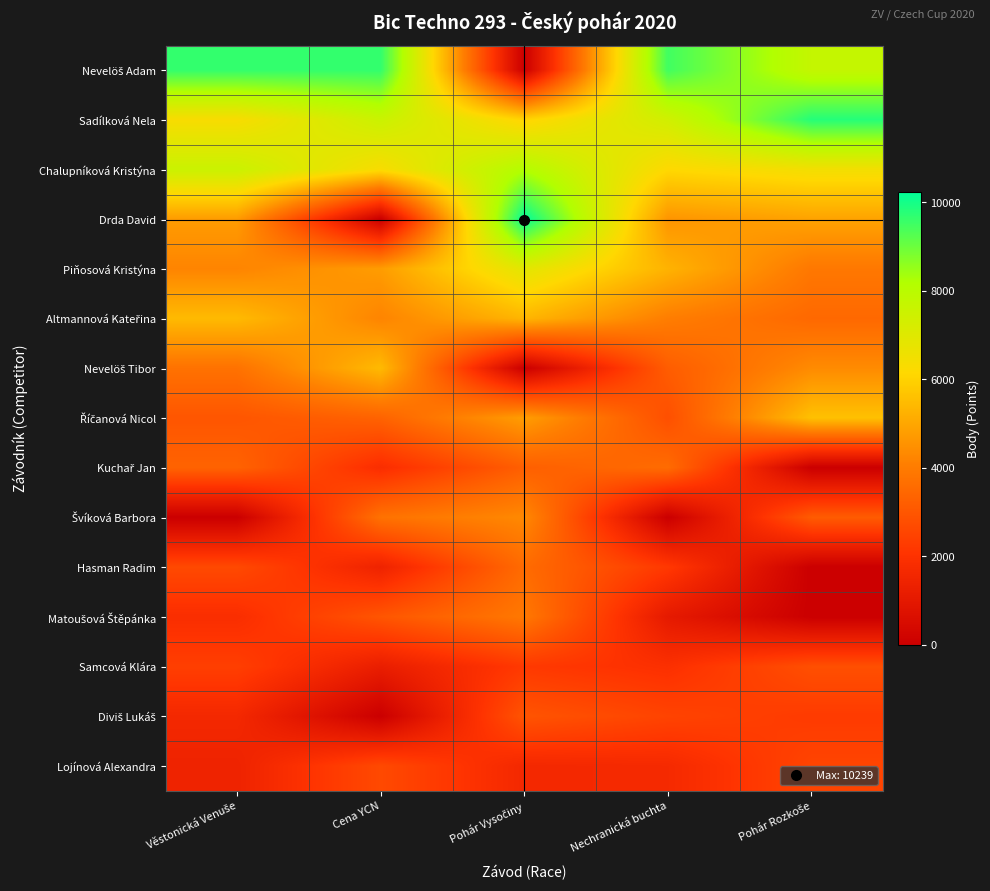

At Pohár Rozkoše, list the series in order from smallest to largest.

Kuchař Jan, Hasman Radim, Matoušová Štěpánka, Diviš Lukáš, Lojínová Alexandra, Samcová Klára, Švíková Barbora, Altmannová Kateřina, Piňosová Kristýna, Nevelöš Tibor, Drda David, Říčanová Nicol, Chalupníková Kristýna, Nevelöš Adam, Sadílková Nela